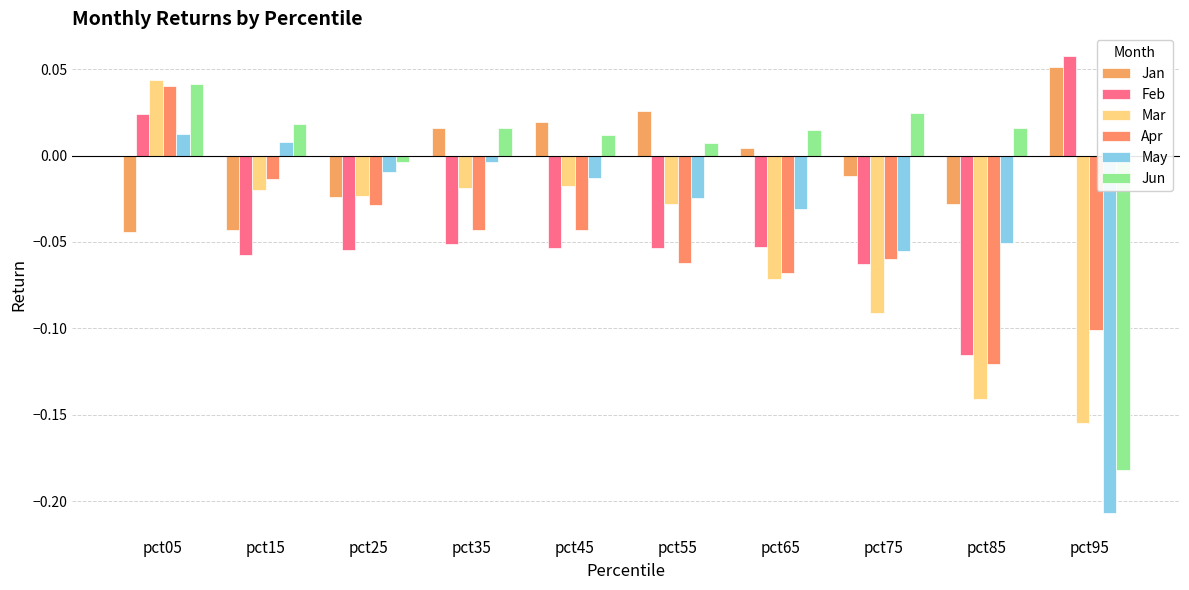

Where is Mar nearest to the value 0?

pct45